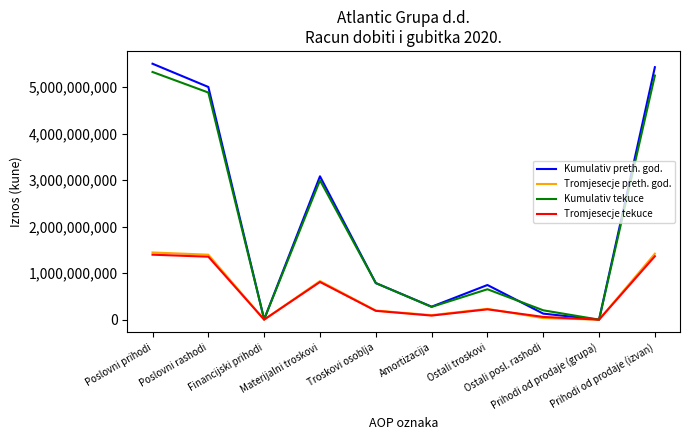

What is the total value across all series at Financijski prihodi?

14281669